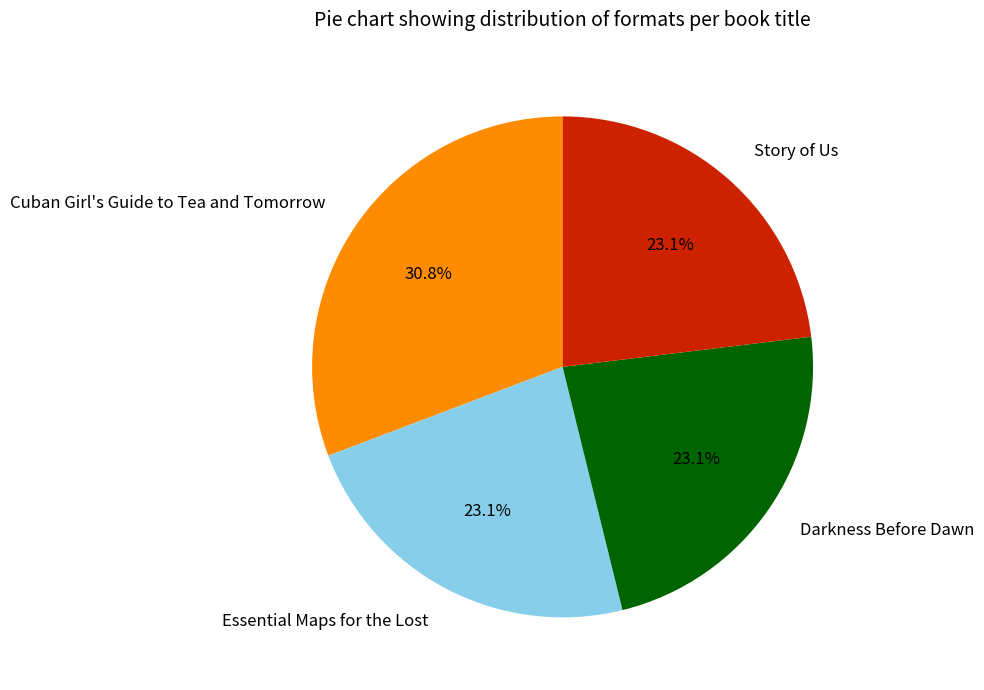

What percentage is the Essential Maps for the Lost slice, to the nearest percent?

23%